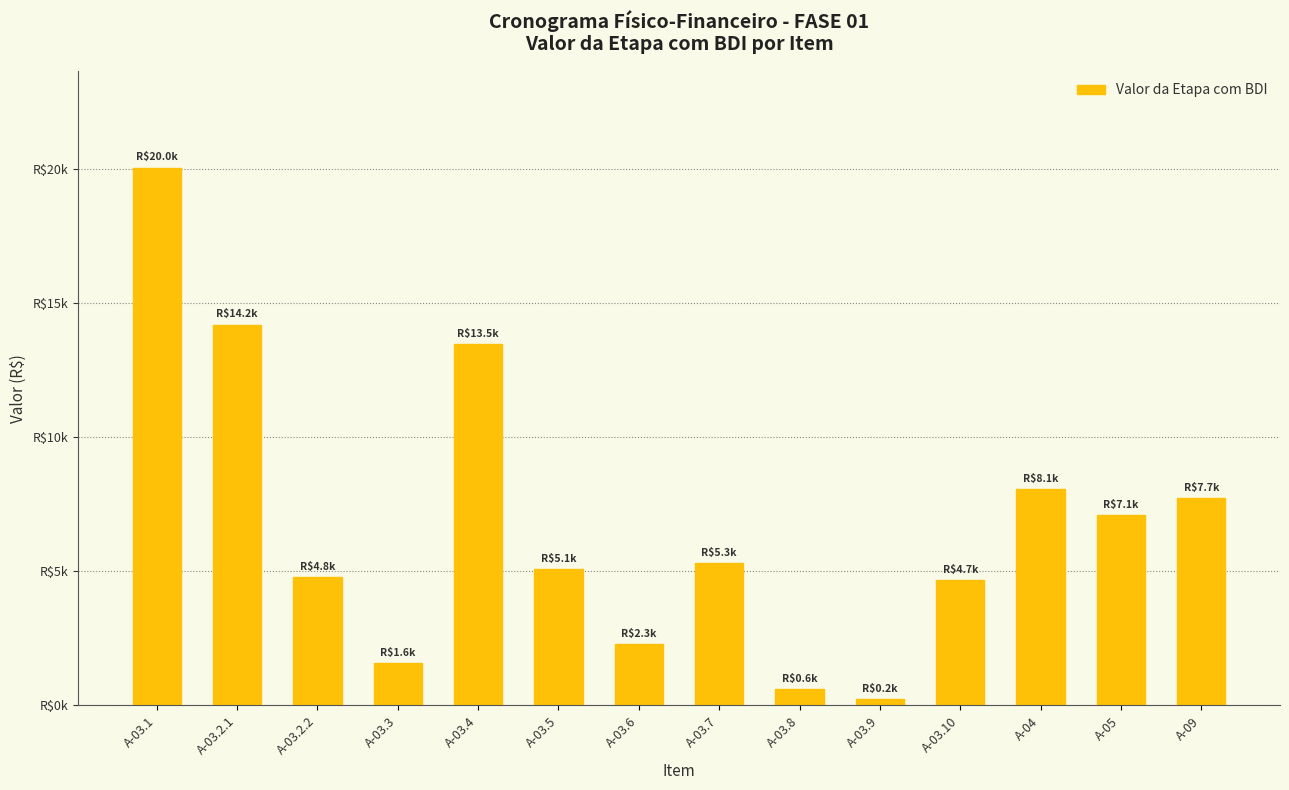

What is the difference between the maximum and second lowest values?

19448.1